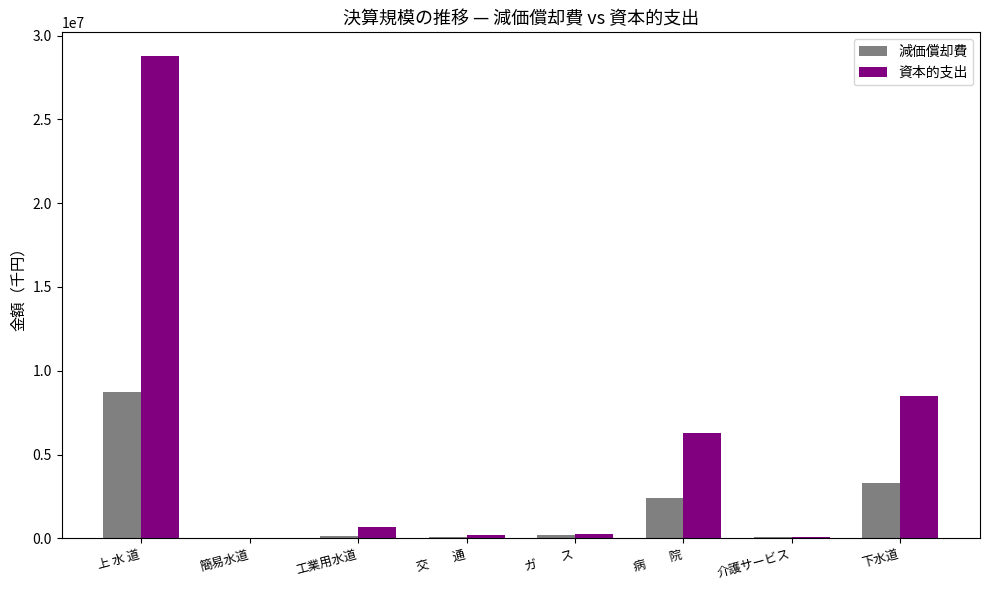

What is the sum of the 減価償却費 values at 下水道 and 介護サービス?

3399712